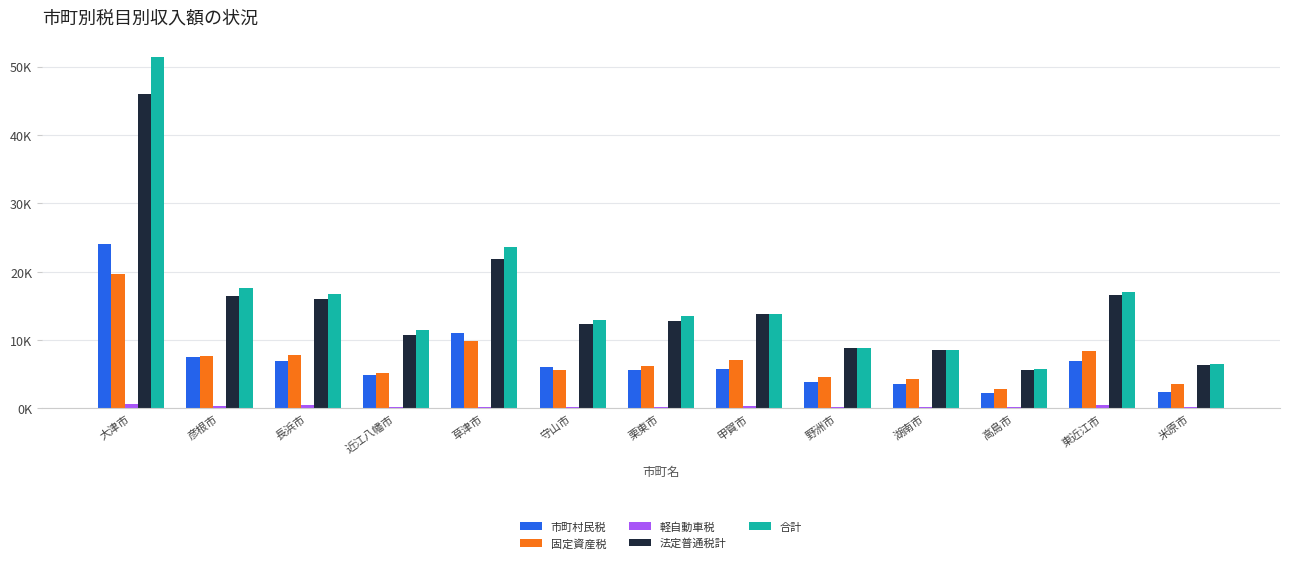

The value of 市町村民税 at 栗東市 is 10230.1. True or false?

False